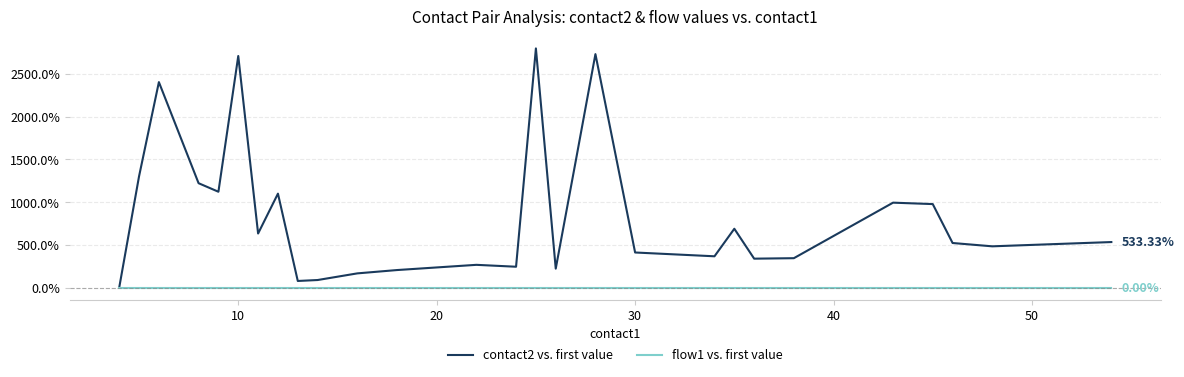

What is the difference between the second highest and minimum values in the contact2 vs. first value series?

2733.3